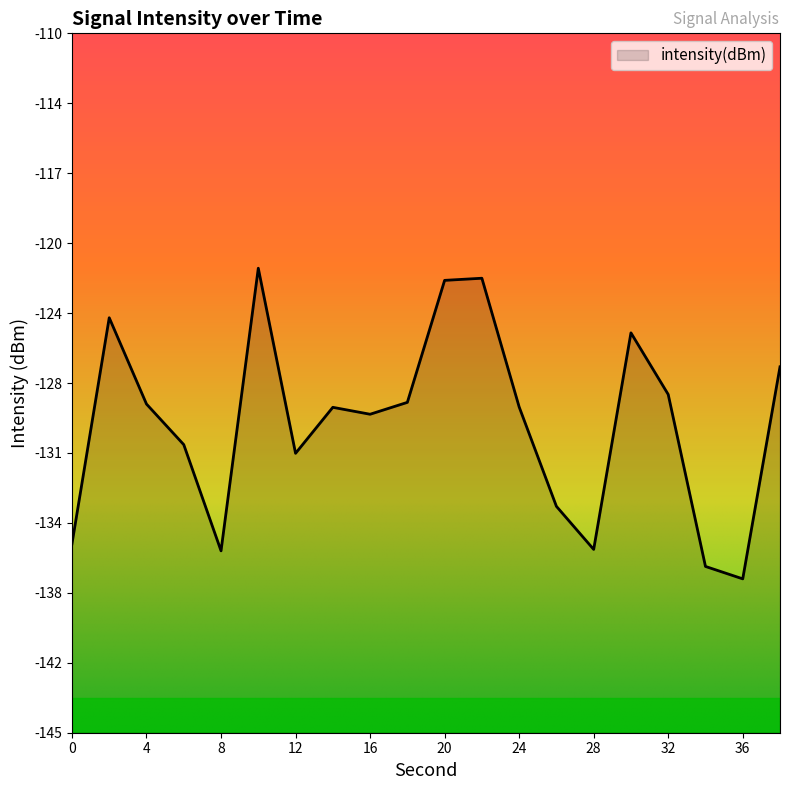

What is the greatest value displayed?

-121.8